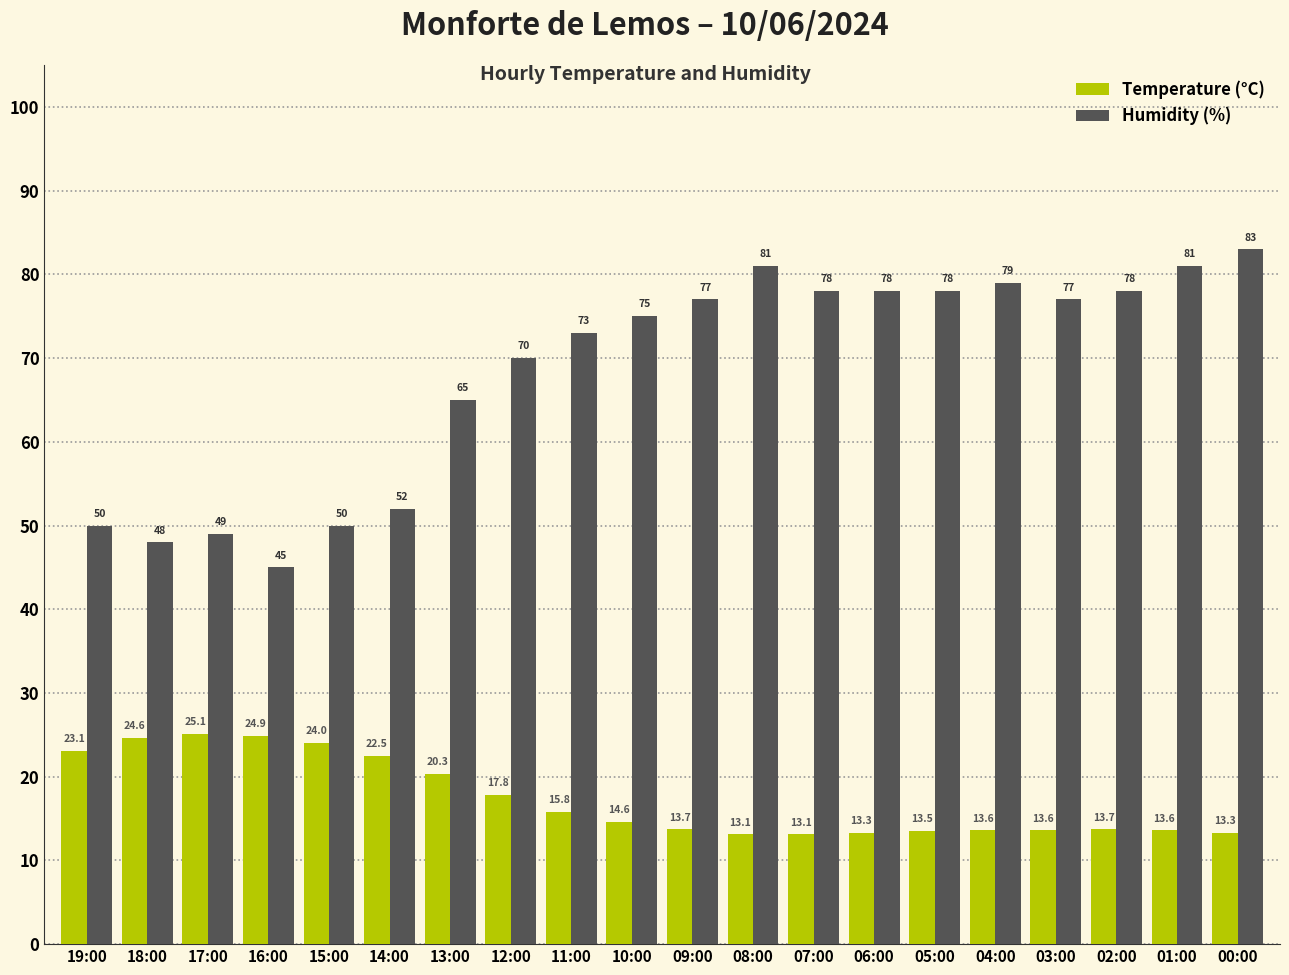

What is the value of the Humidity (%) bar at the 17th from the left?

77.0